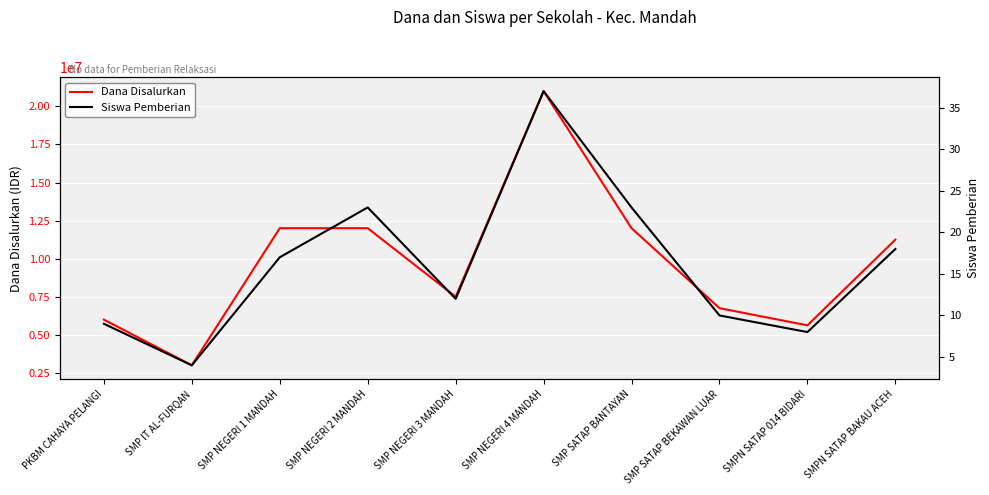

How many lines are shown in the chart?

2